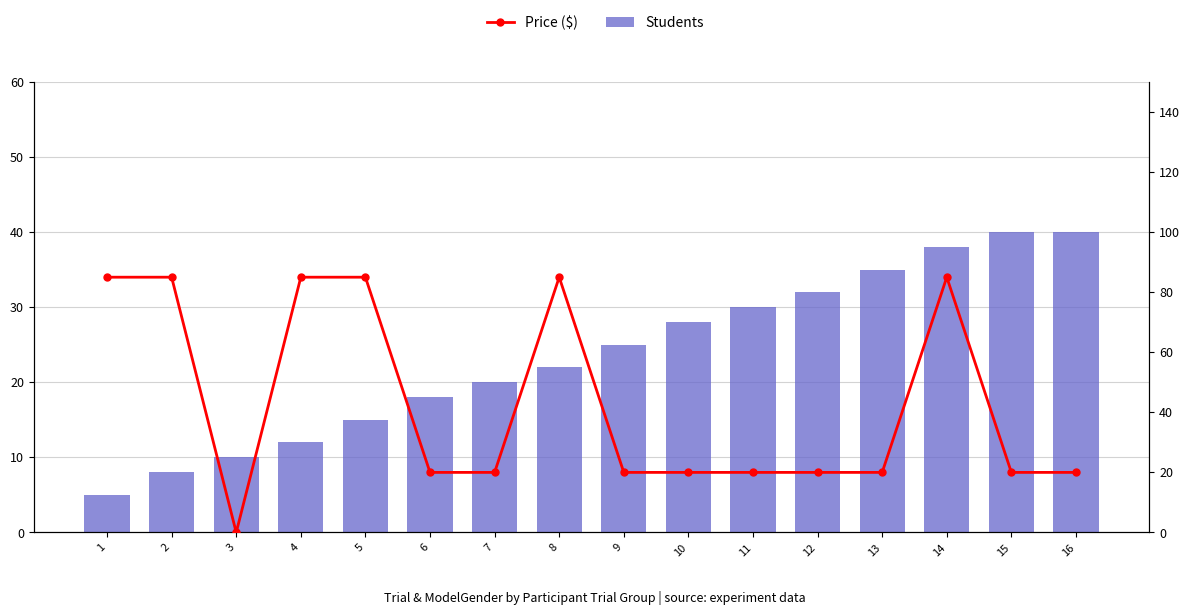

What is the difference between the maximum and minimum values in the Students series?

35